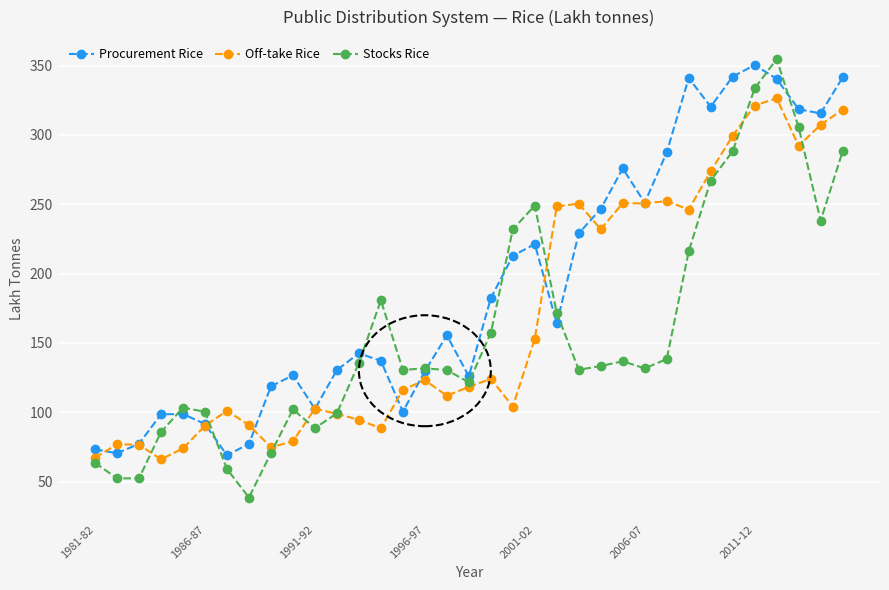

Which series ends up on top after the final intersection of Off-take Rice and Stocks Rice?

Off-take Rice